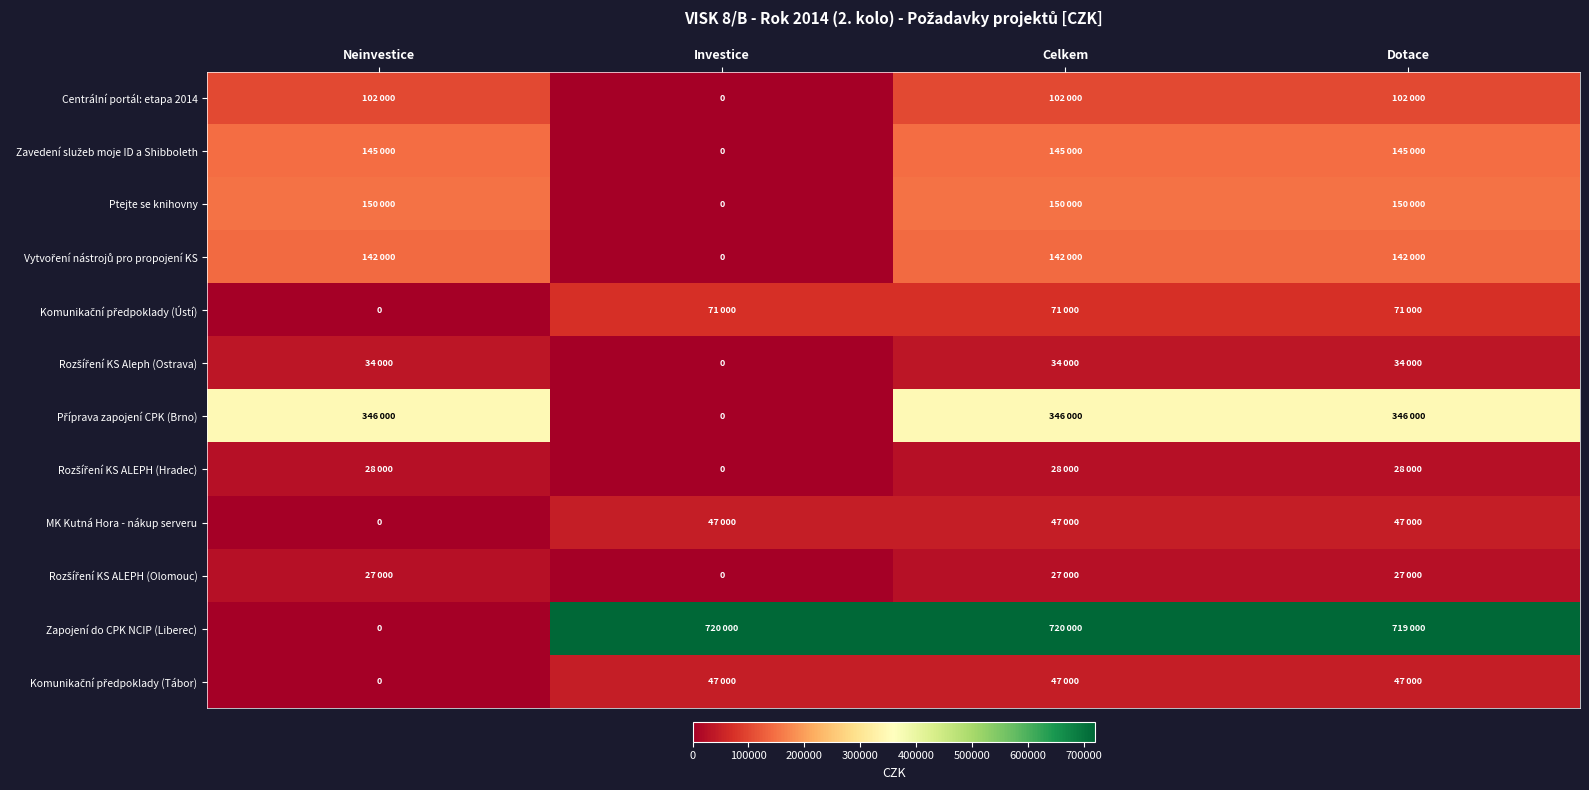

What is the difference between the maximum and minimum values in the Zapojení do CPK NCIP (Liberec) series?

720000